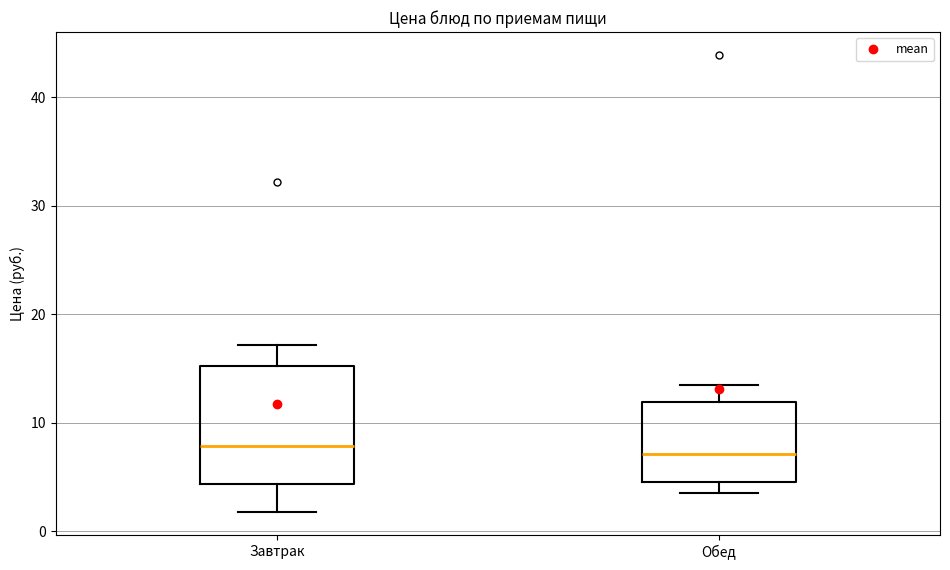

Which box is the tallest, from its lower edge to its upper edge?

Завтрак